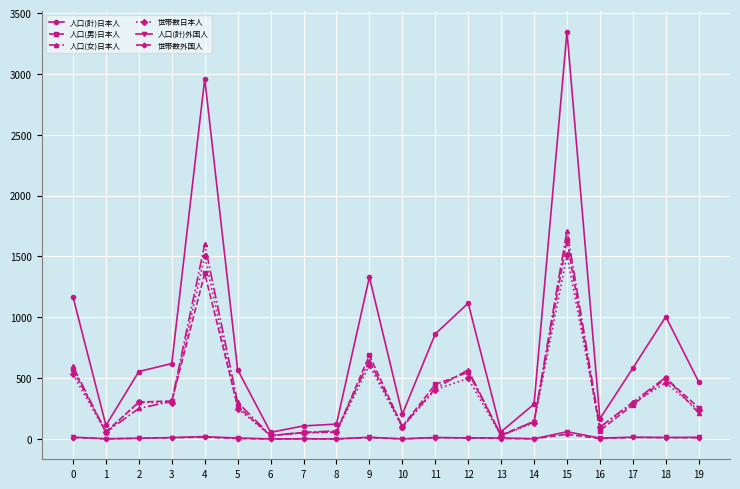

True or false: 人口(女)日本人 has more than 2 interior local peaks.

True